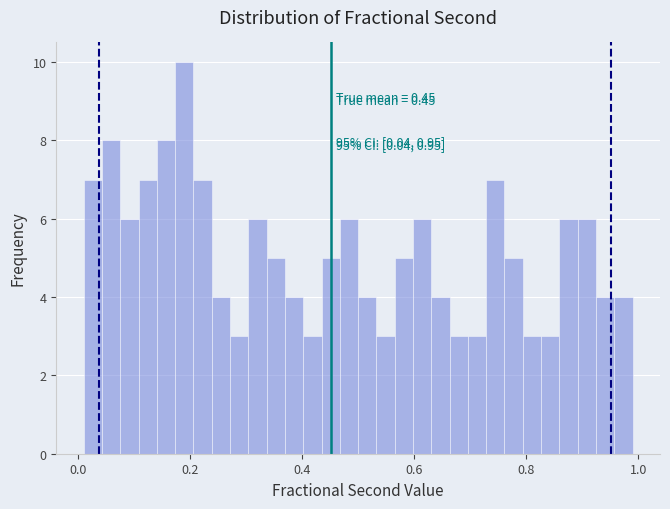

Around what value on the x-axis is the tallest bar? Give the approximate position of its centre, as read against the axis.

0.18